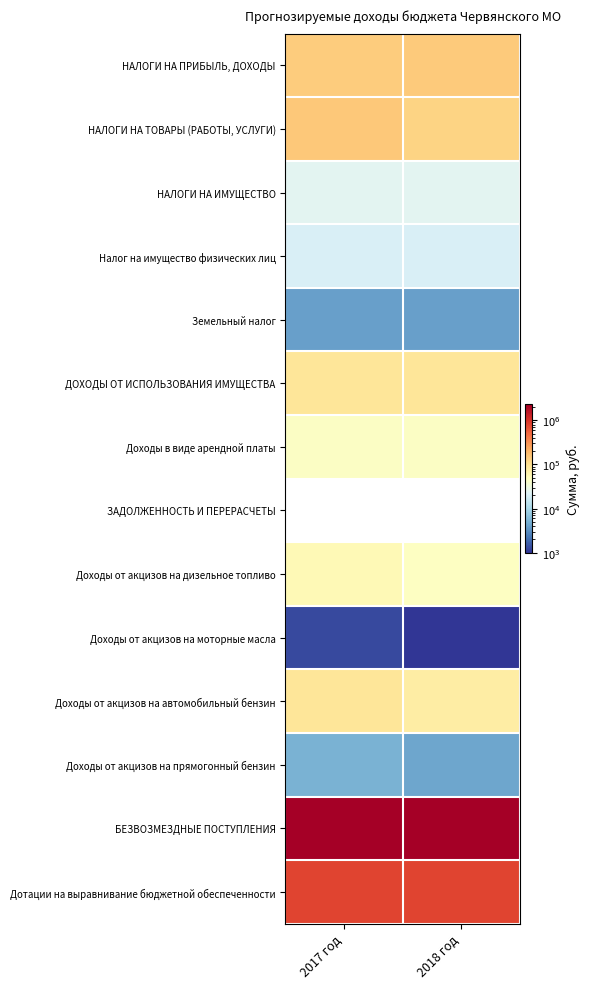

What is the sum of the НАЛОГИ НА ИМУЩЕСТВО values at 2018 год and 2017 год?

48000.0